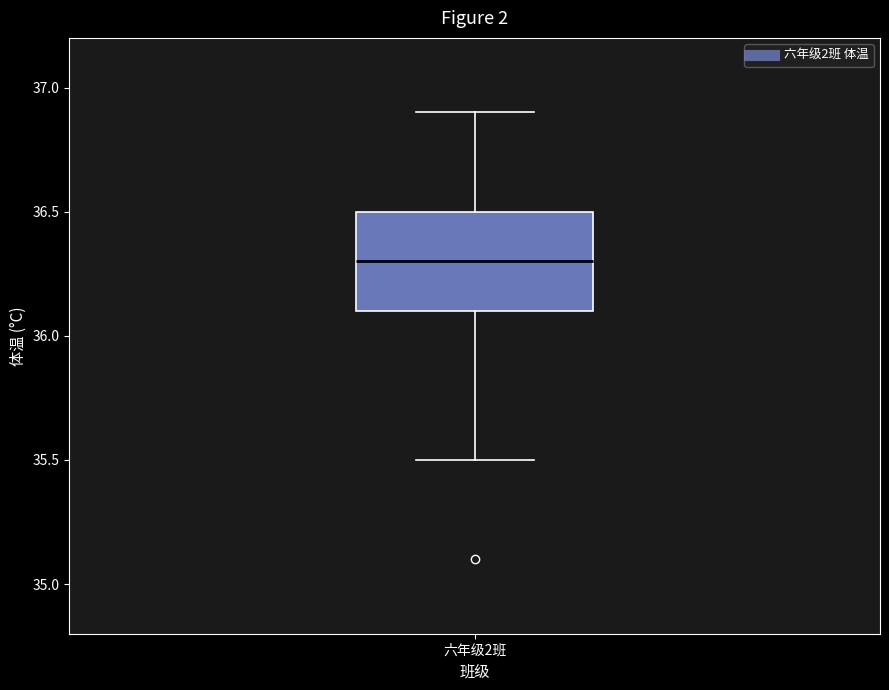

Transcribe this box plot: give where the median line is, the range the box spans, and where the two whiskers end, as read against the y-axis. The values are not printed on the chart, so give them approximately, as read against the axis.

median 36.3, box 36.1 to 36.5, whiskers 35.5 to 36.9